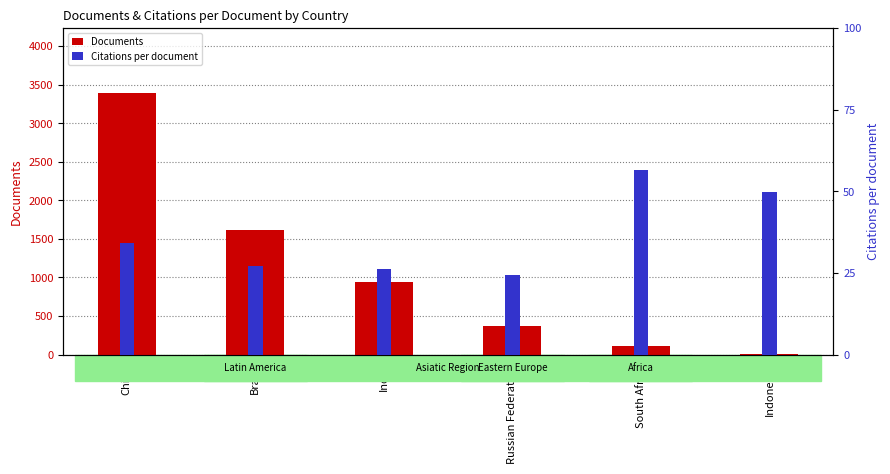

The Citations per document series shows 34.0 at China. True or false?

True